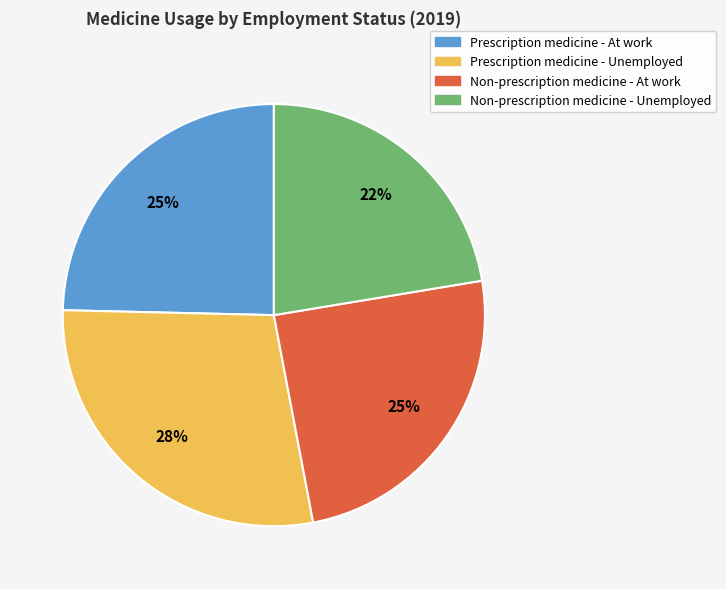

Is Non-prescription medicine - At work the majority of the pie?

No